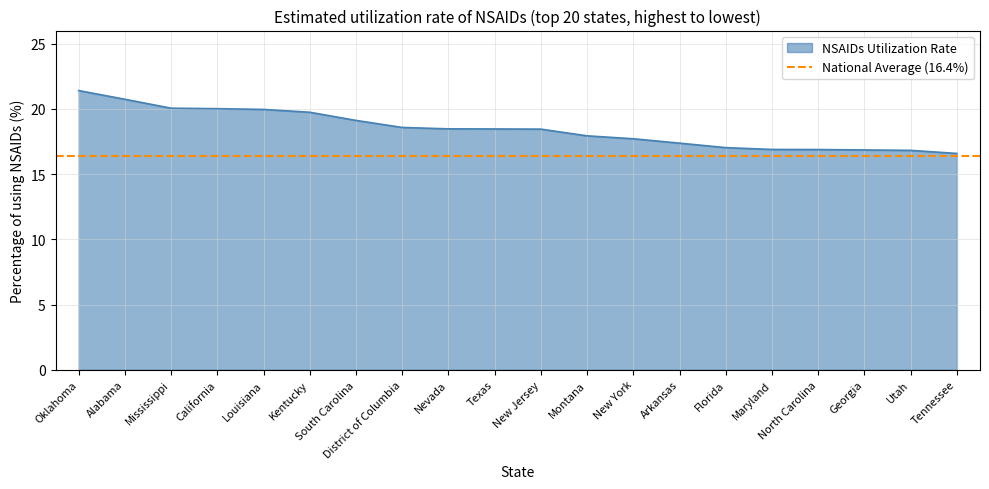

What value does the data have at Maryland?

16.9